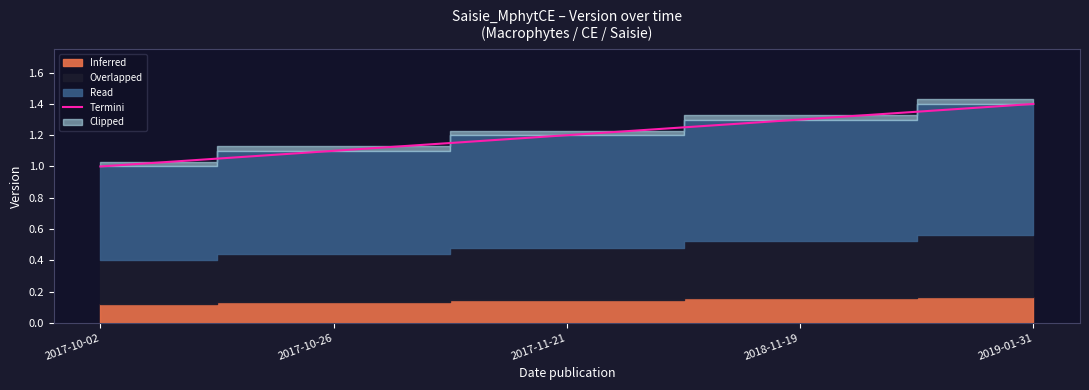

What position from the right is 2017-11-21?

3